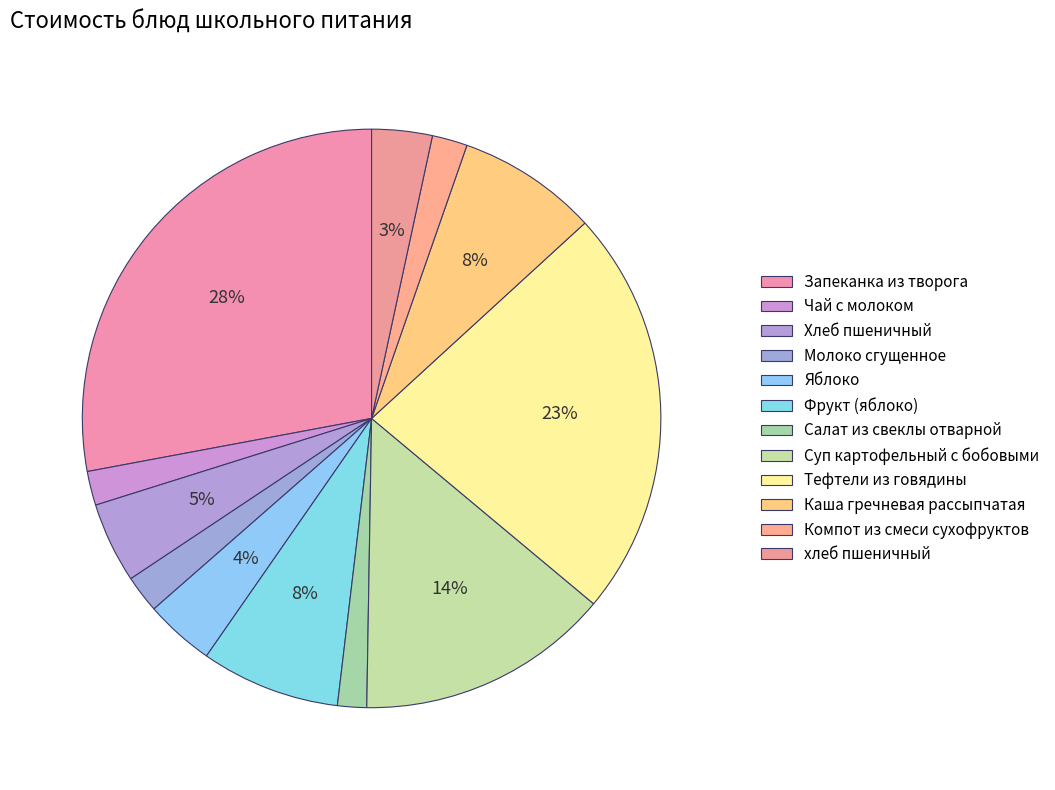

To the nearest percent, what is the difference between the largest and smallest slice percentages?

26%